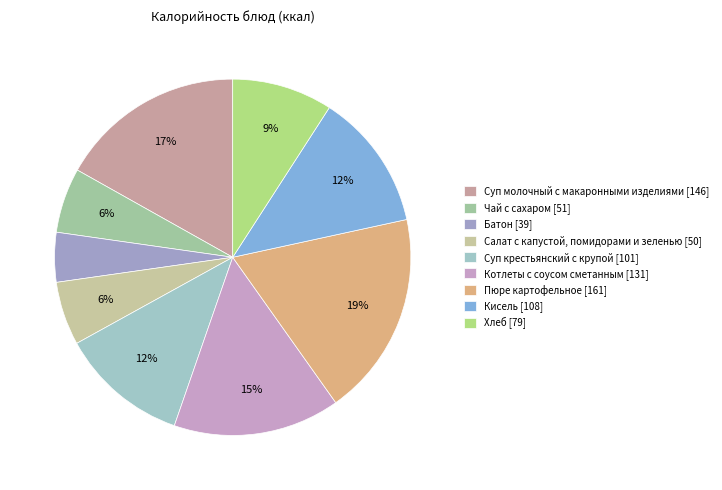

The Чай с сахаром slice represents 6% of the pie. True or false?

True